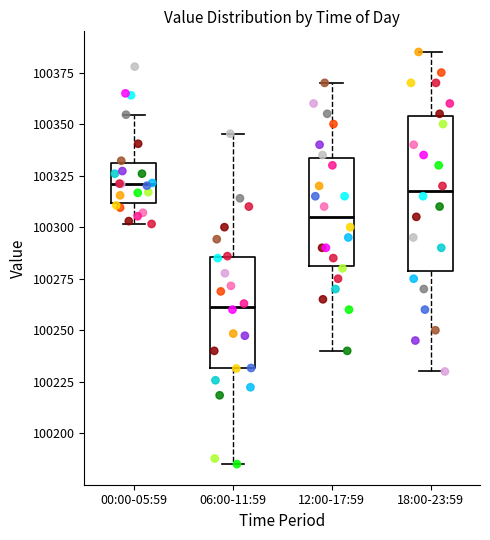

Reading left to right, read every box against the y-axis: the position of its median line, the range the box covers, and the ends of its whiskers. The values are not printed on the chart, so give them approximately, as read against the axis.

00:00-05:59: median 100320, box 100310 to 100330, whiskers 100300 to 100355
06:00-11:59: median 100260, box 100230 to 100285, whiskers 100185 to 100345
12:00-17:59: median 100305, box 100280 to 100335, whiskers 100240 to 100370
18:00-23:59: median 100320, box 100280 to 100355, whiskers 100230 to 100385